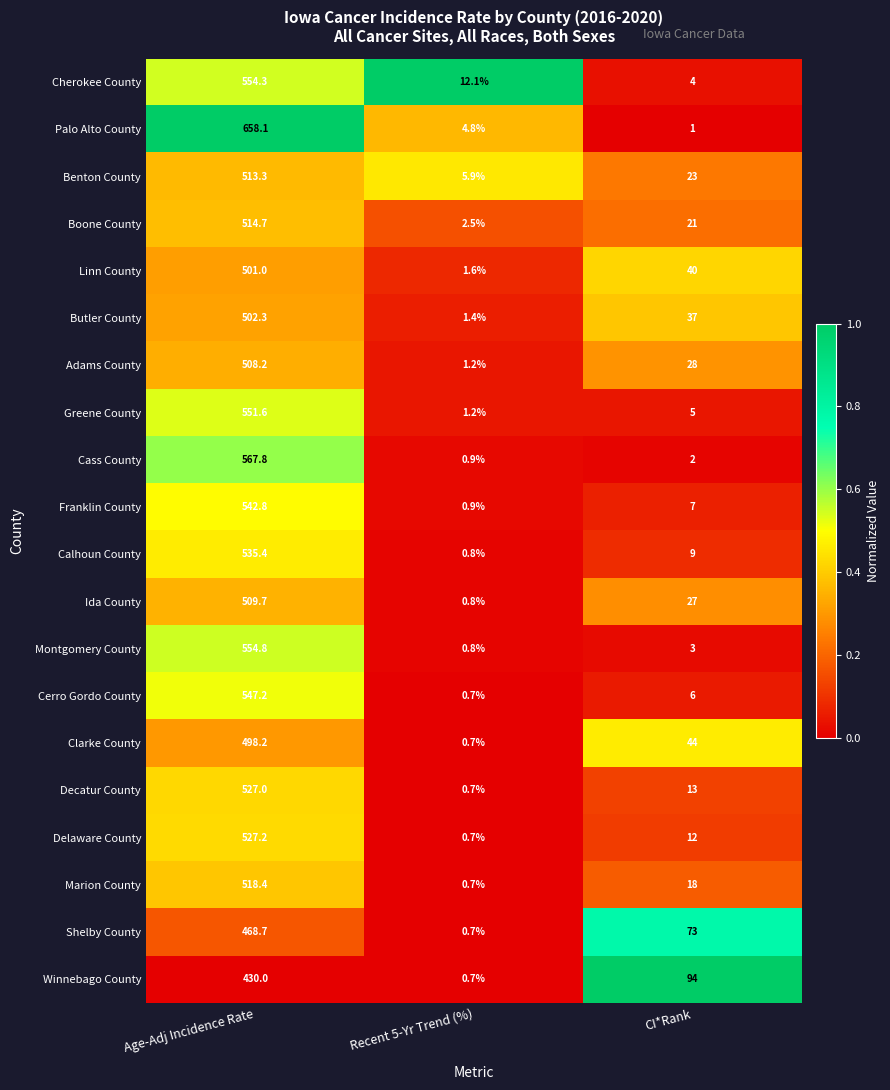

At which label does Clarke County reach its minimum?

Recent 5-Yr Trend (%)